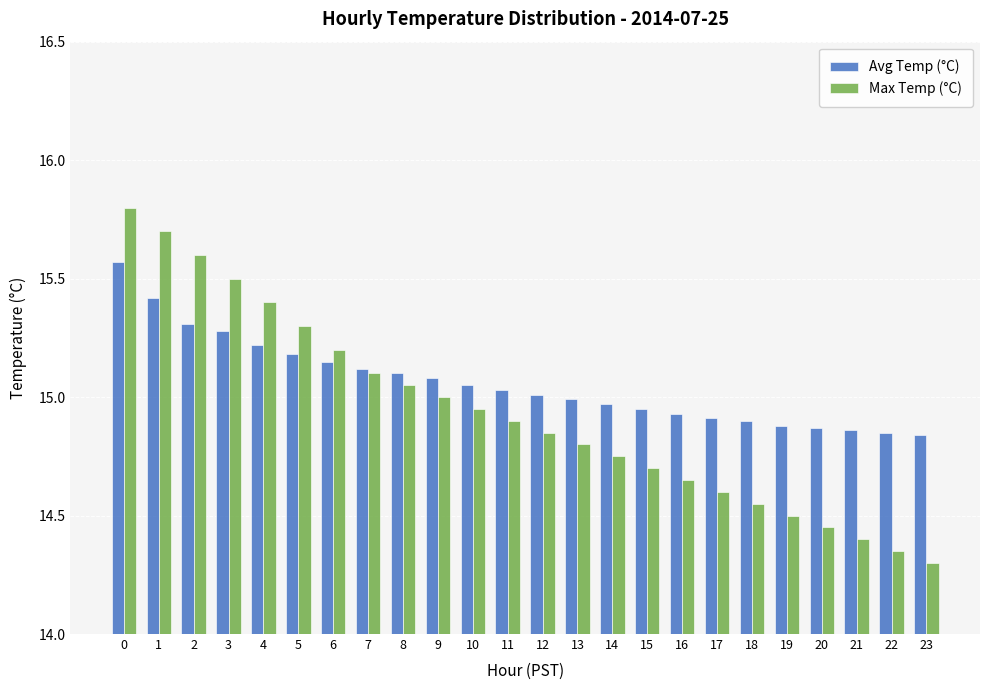

What is the difference between the highest and lowest values at 10?

0.1